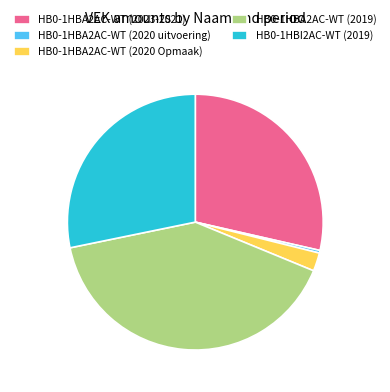

Count the number of slices in the pie.

5